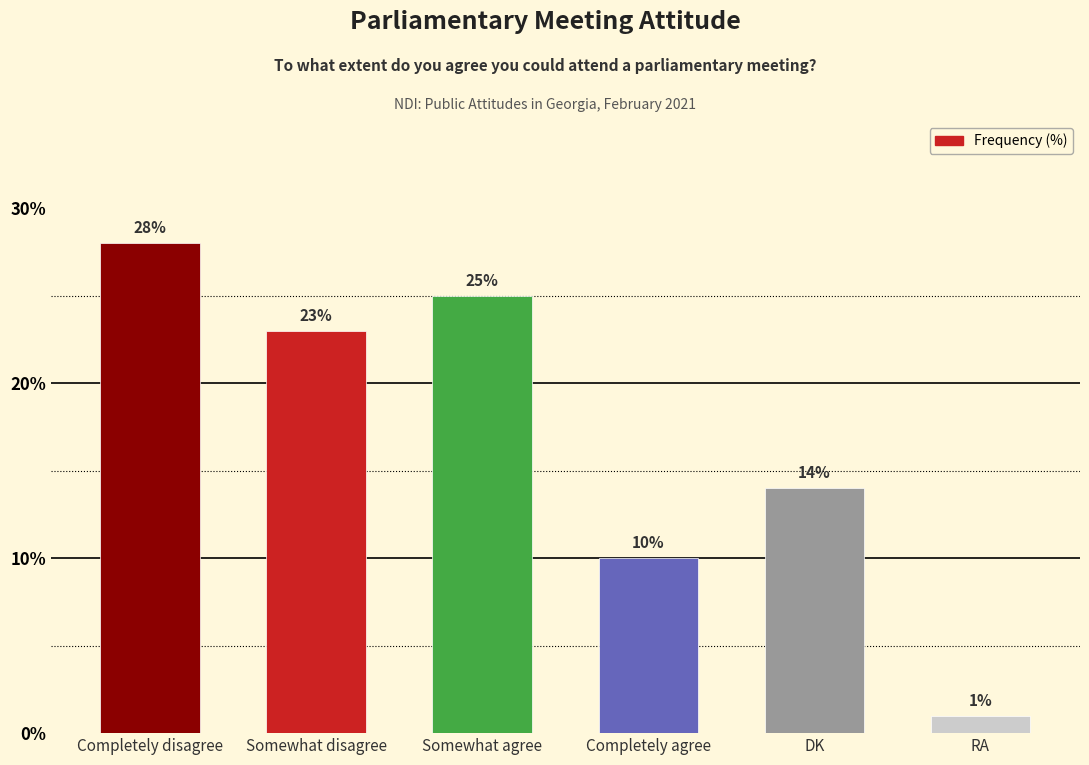

Where is the data nearest to the value 14?

DK